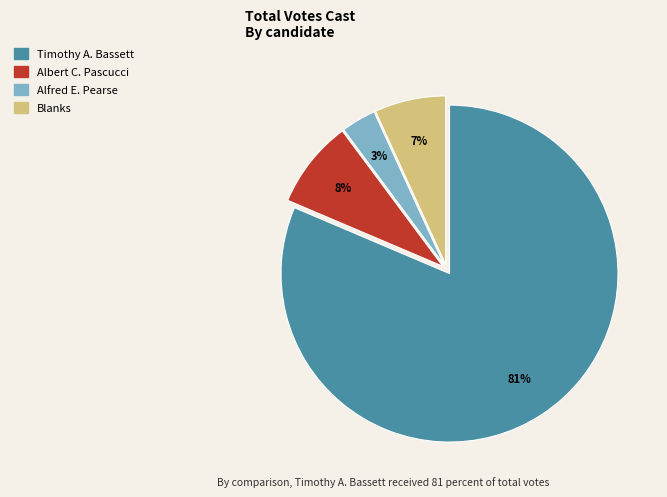

To the nearest percent, what is the average slice percentage?

25%